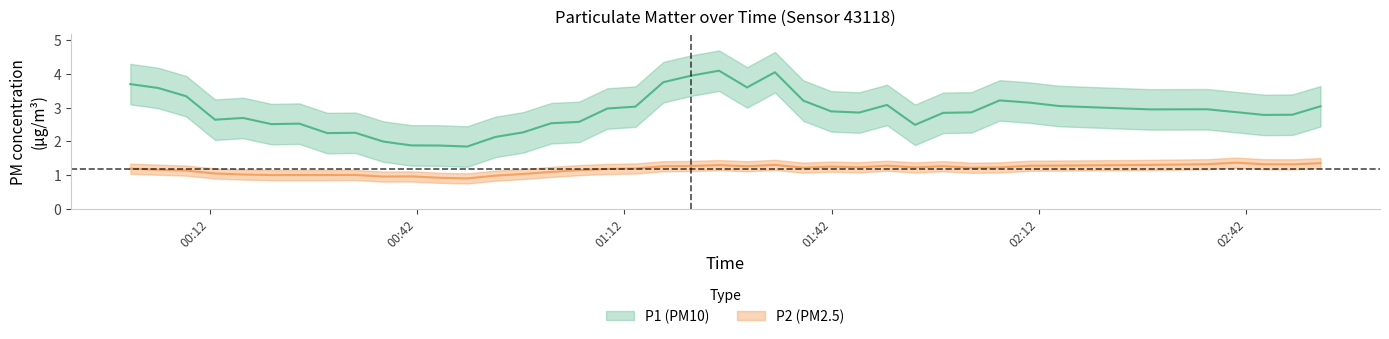

True or false: P1 and P2 cross at least once.

False